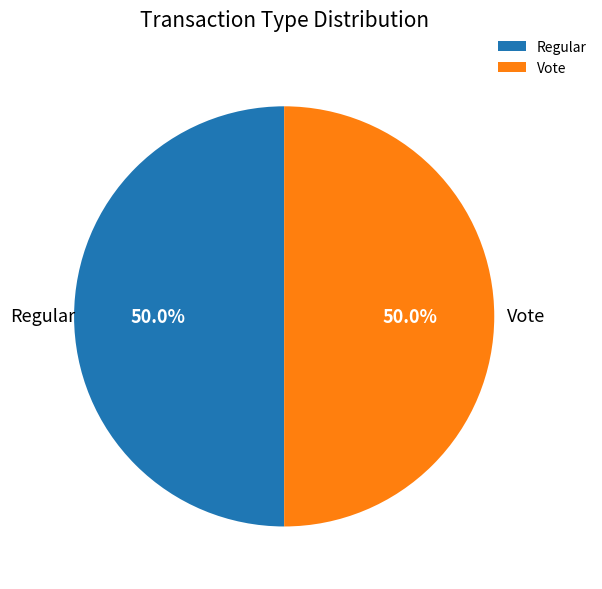

How many slices are in this pie chart?

2